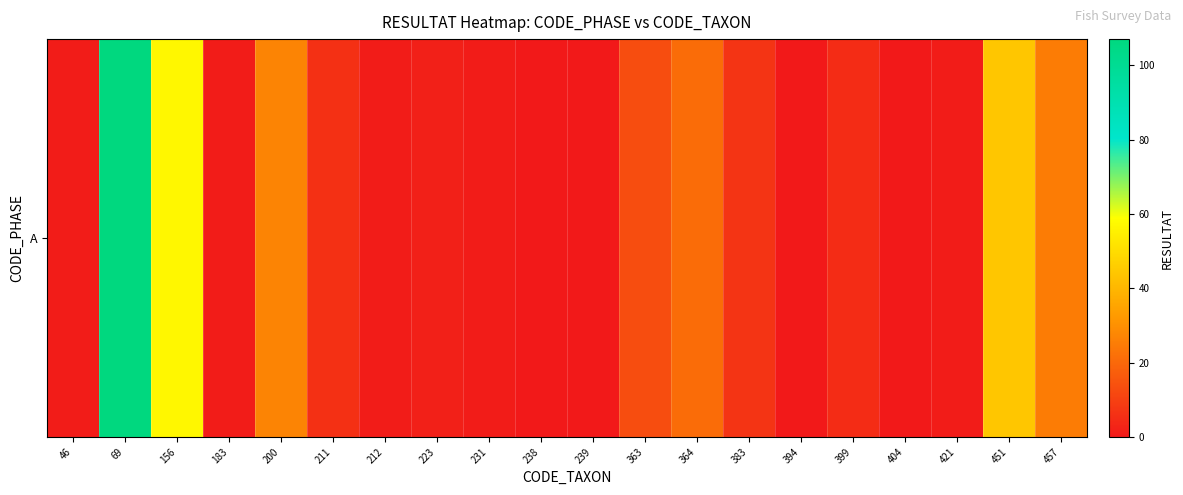

Rank the categories by value from highest to lowest.

69, 156, 451, 200, 457, 364, 363, 383, 211, 399, 223, 46, 183, 212, 231, 421, 238, 239, 394, 404